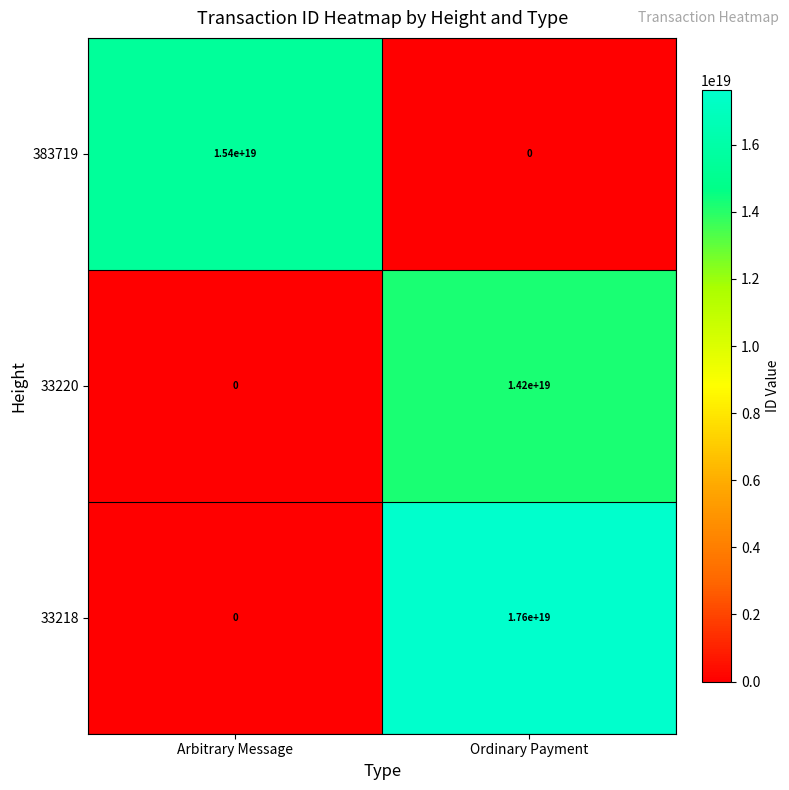

Which series has the largest range (max minus min)?

33218